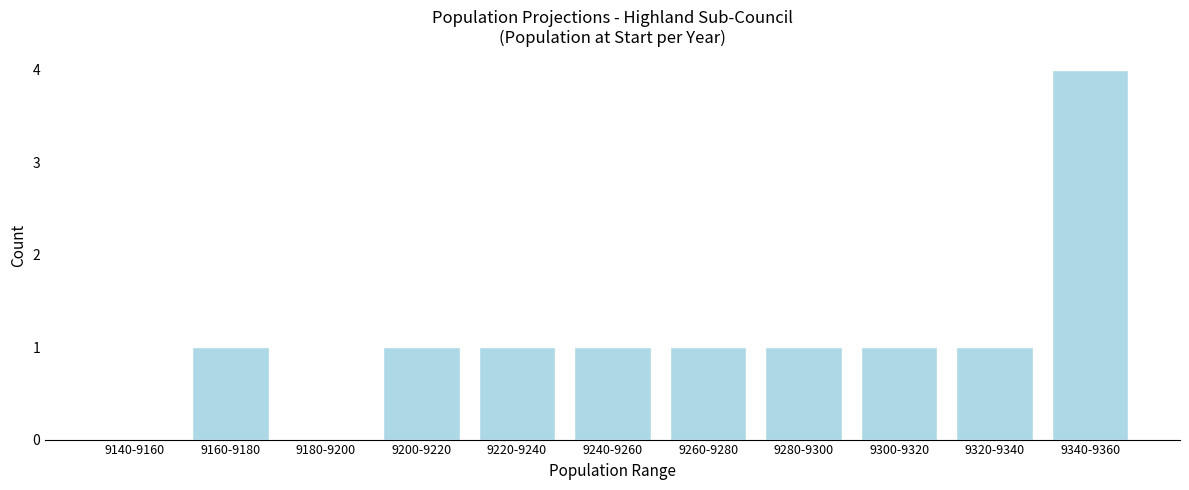

Reading right to left, what are all the values shown in this chart?

9340-9360=4	9320-9340=1	9300-9320=1	9280-9300=1	9260-9280=1	9240-9260=1	9220-9240=1	9200-9220=1	9180-9200=0	9160-9180=1	9140-9160=0